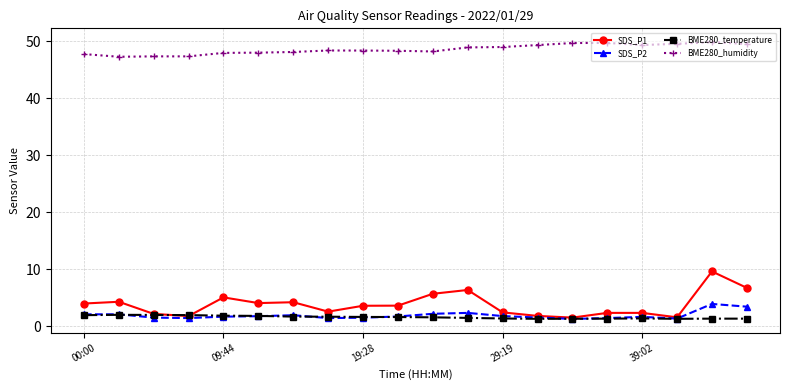

What is the lowest value of the BME280_temperature series?

1.3